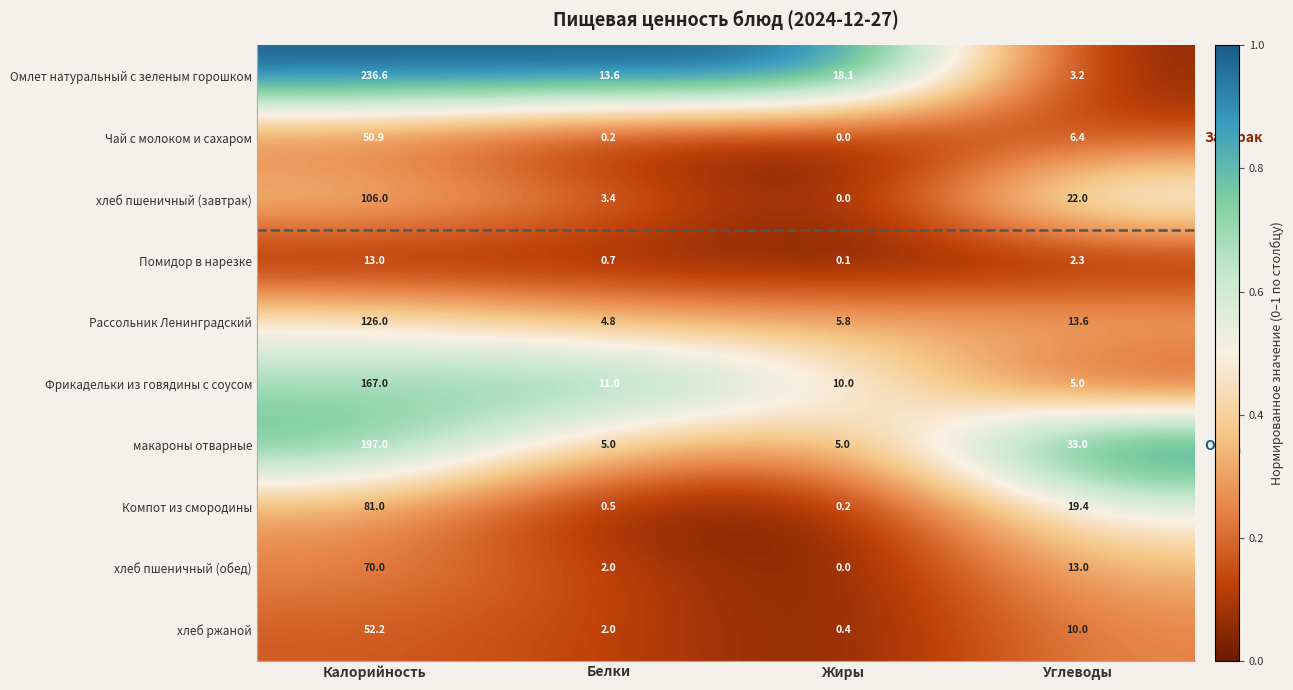

Which series has the largest total across all categories?

Омлет натуральный с зеленым горошком